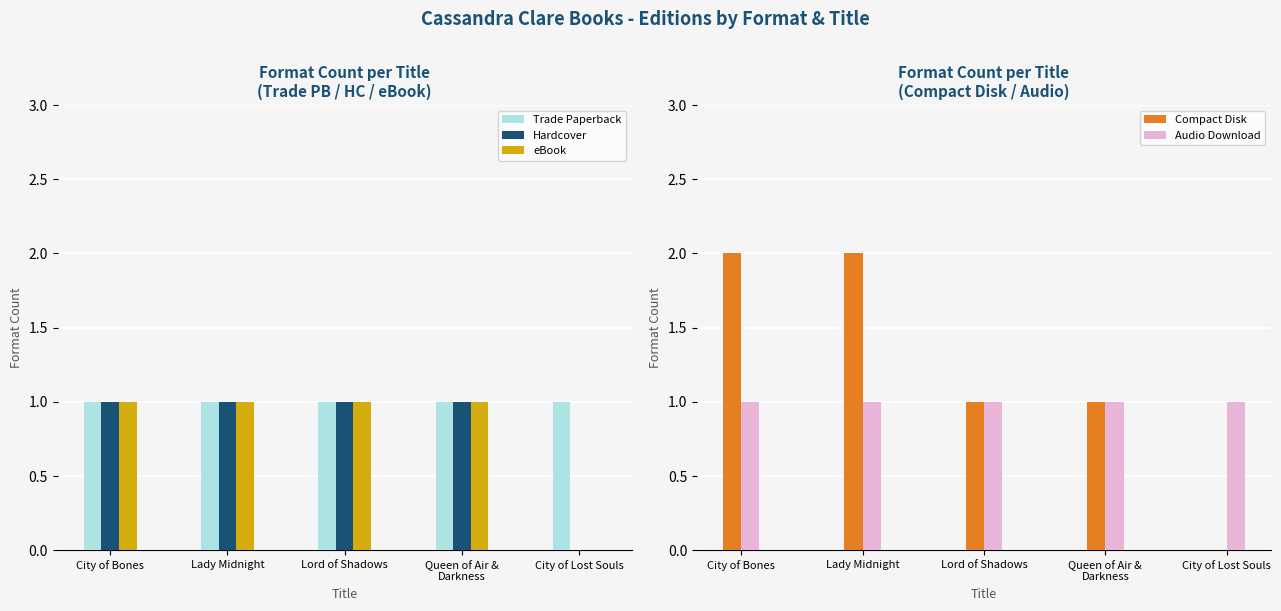

What position from the right is Lady Midnight?

4